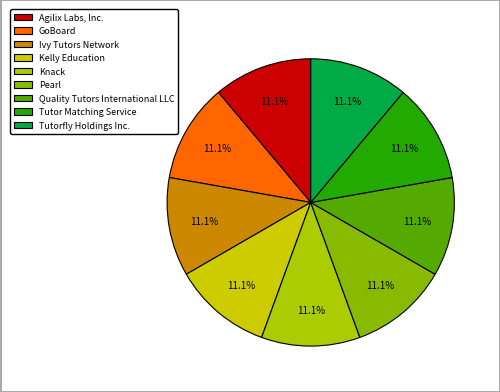

Which category has the biggest portion of the pie?

Agilix Labs, Inc.